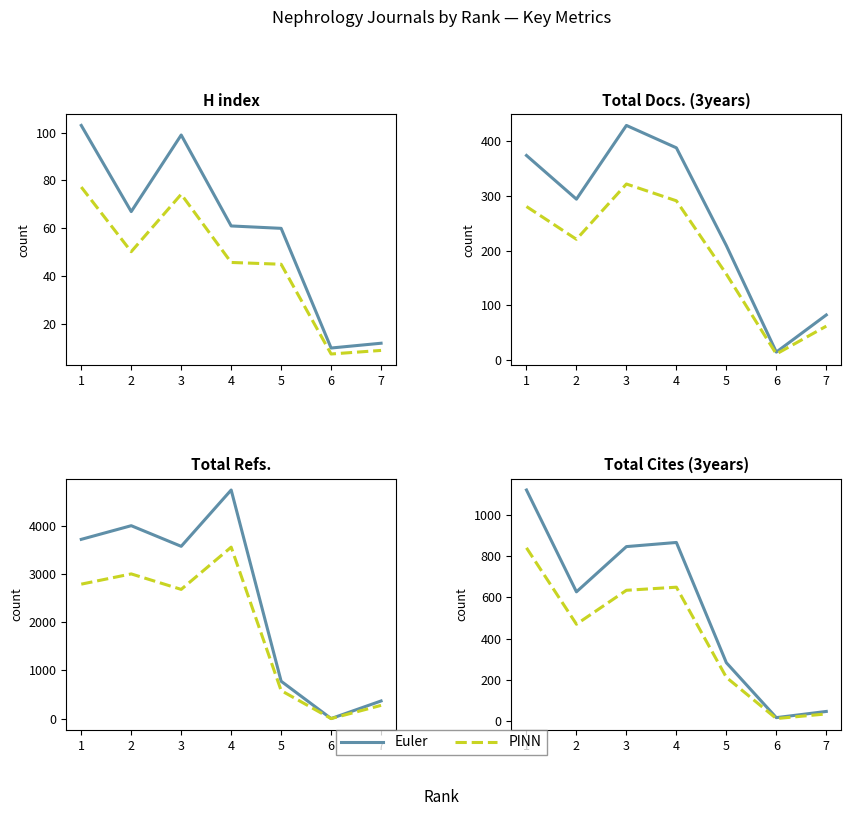

What is the minimum value for Euler?

18.0